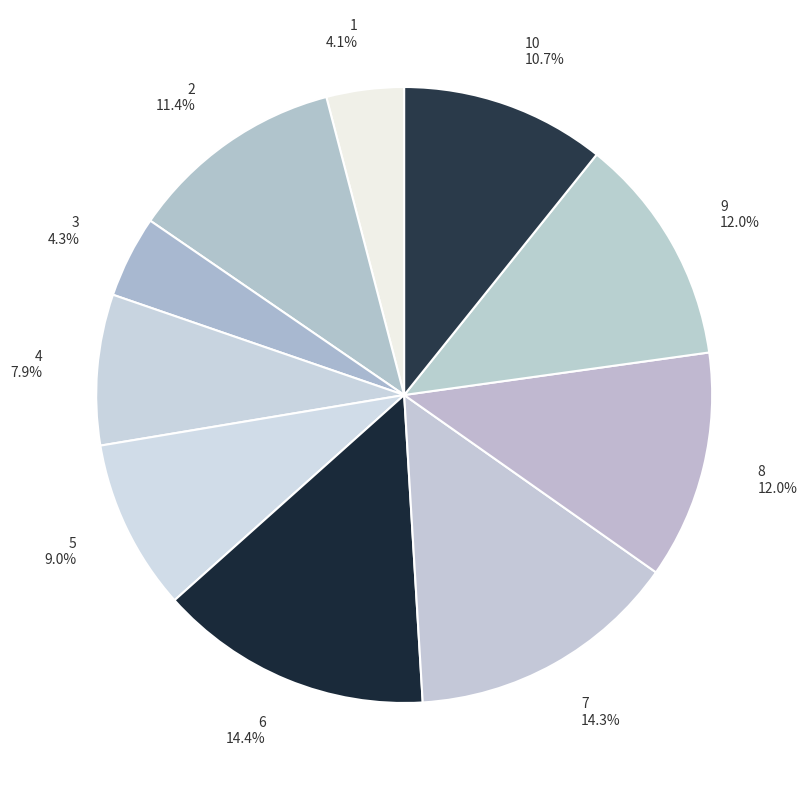

Is 10 10.7% the majority of the pie?

No